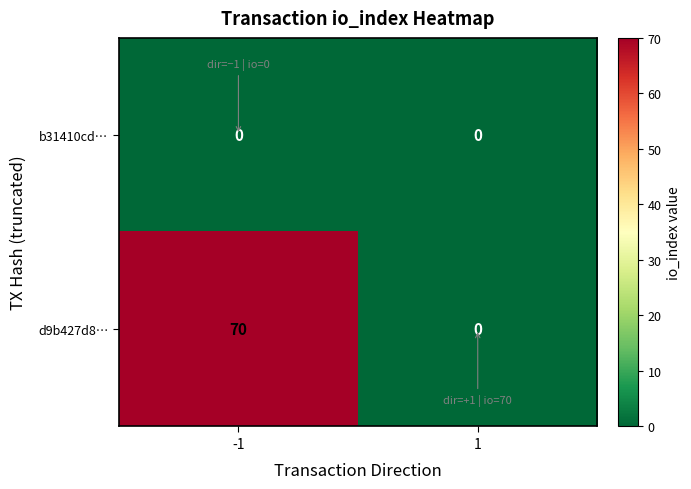

Reading left to right, transcribe all the data shown in this chart.

b31410cd…: -1=0	1=0
d9b427d8…: -1=70	1=0